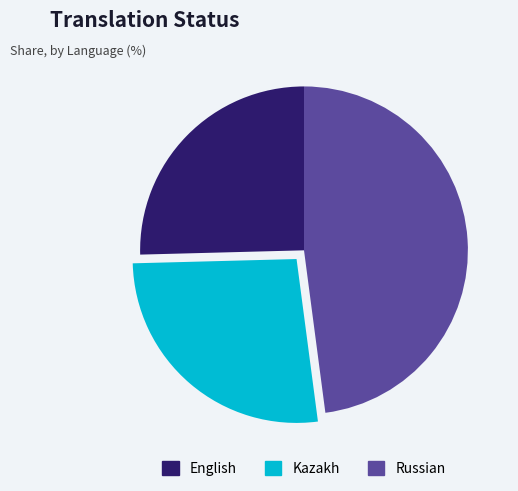

Is it true that Russian is 36% of the pie?

False